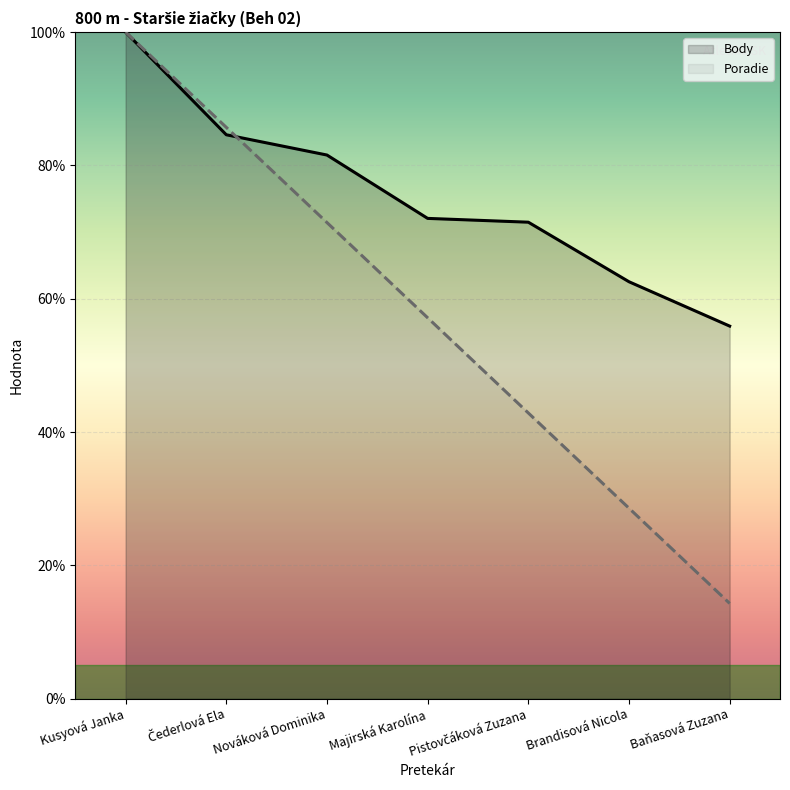

How many intersections are there between Poradie and Body?

1